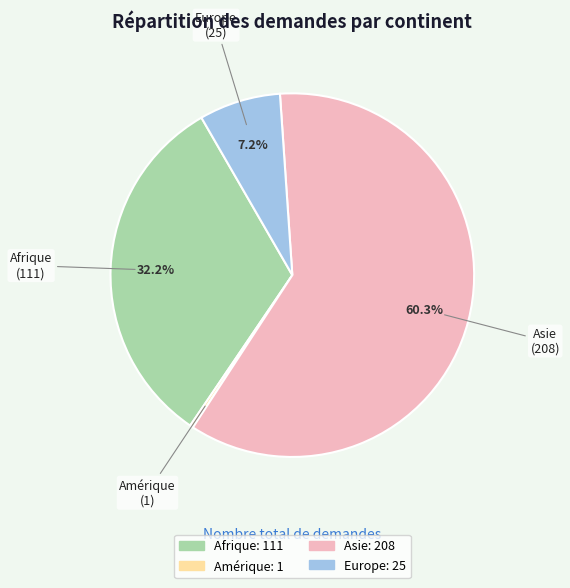

Is there a majority slice in this chart?

Yes